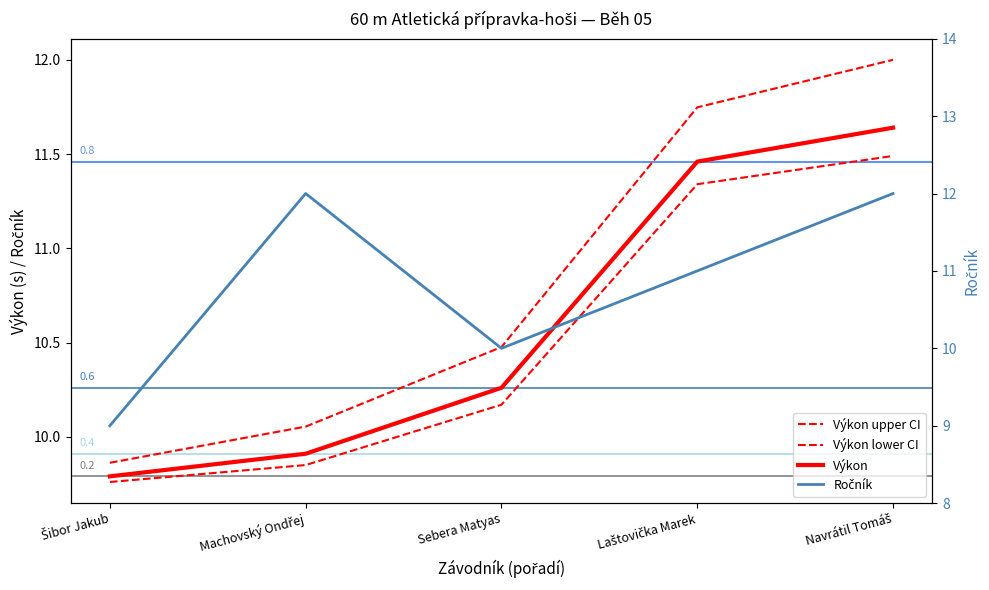

Which series has the largest total across all categories?

Výkon upper CI